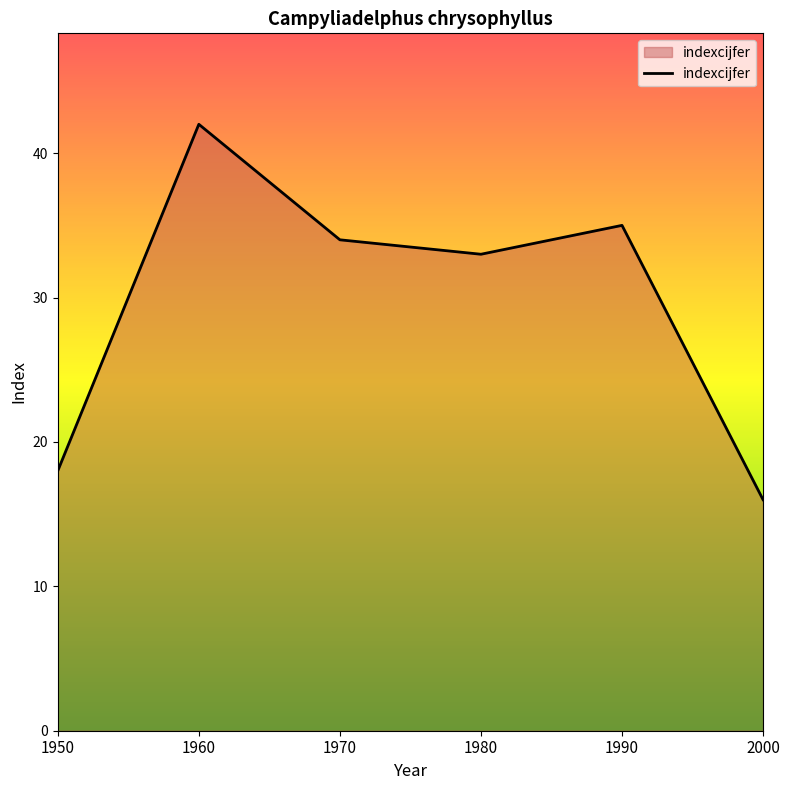

How many lines are shown in the chart?

1